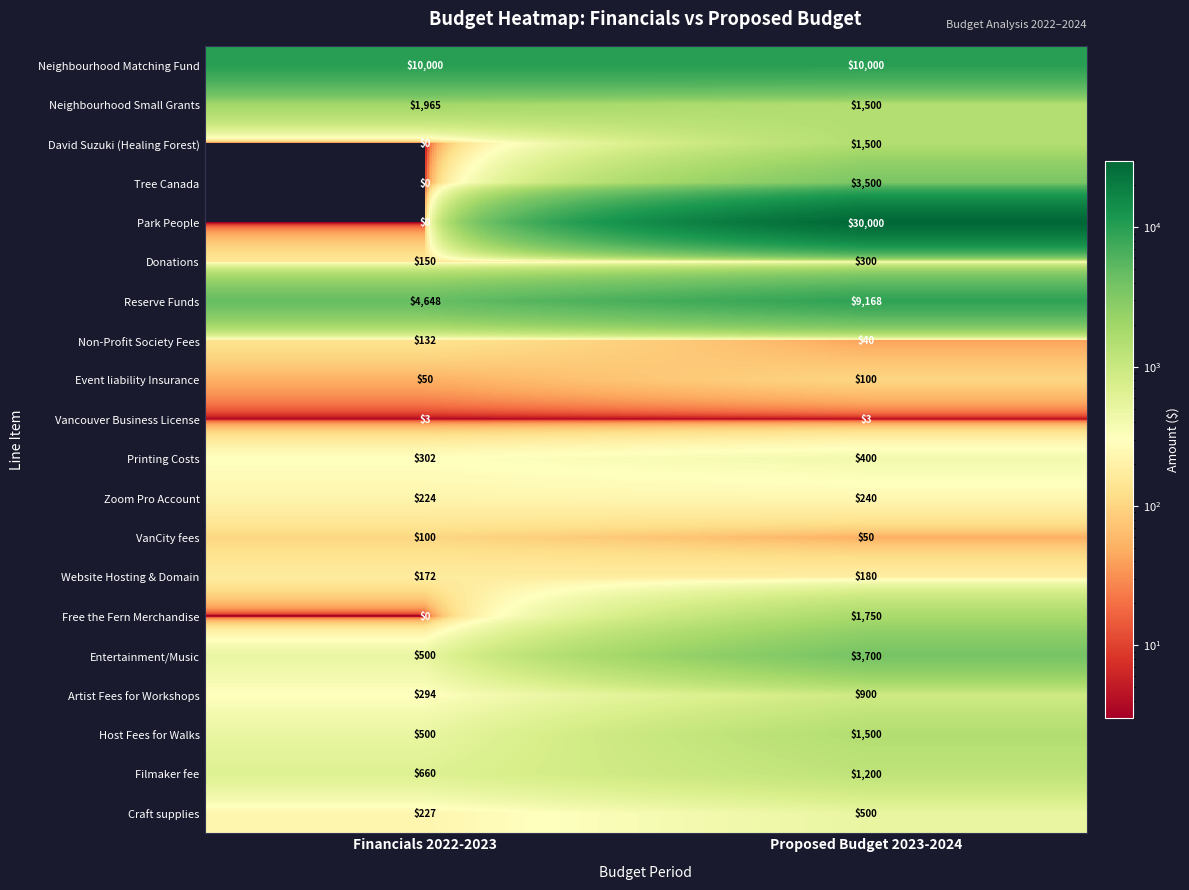

Which category has the lowest value across all series?

Financials 2022-2023